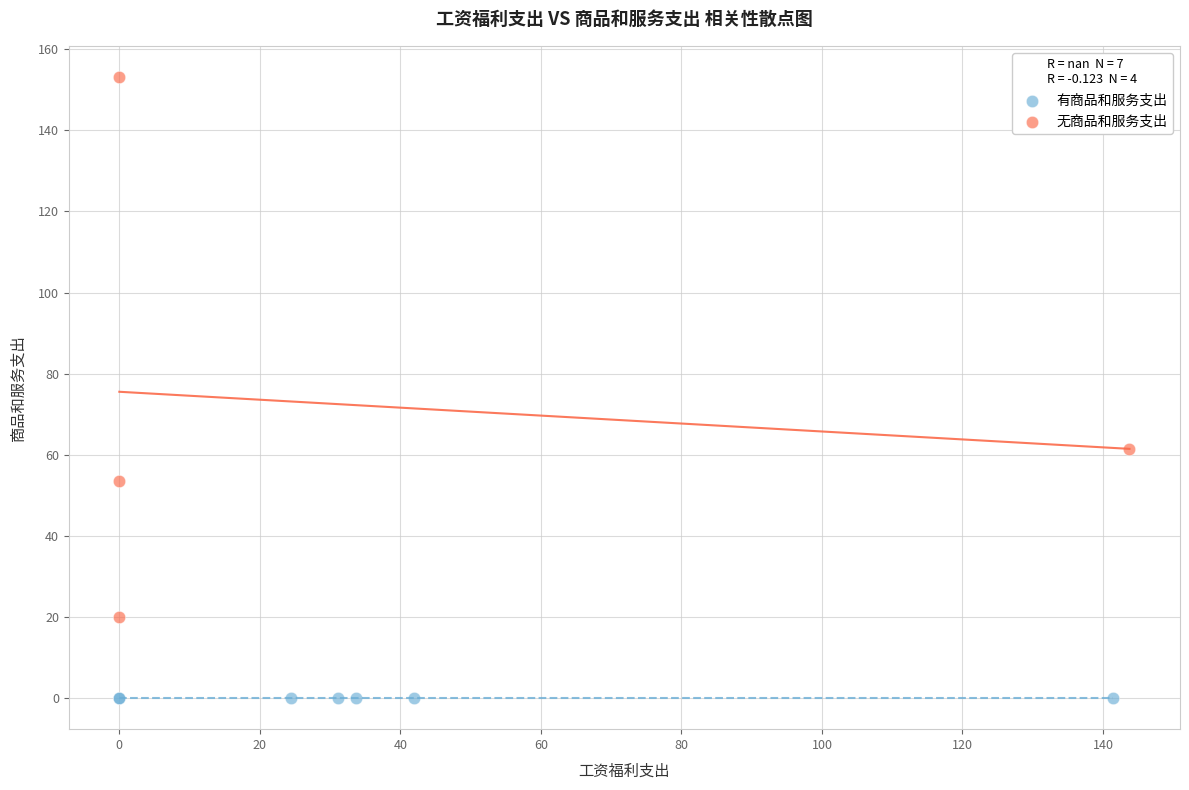

Which series reaches the minimum Y coordinate?

有商品和服务支出